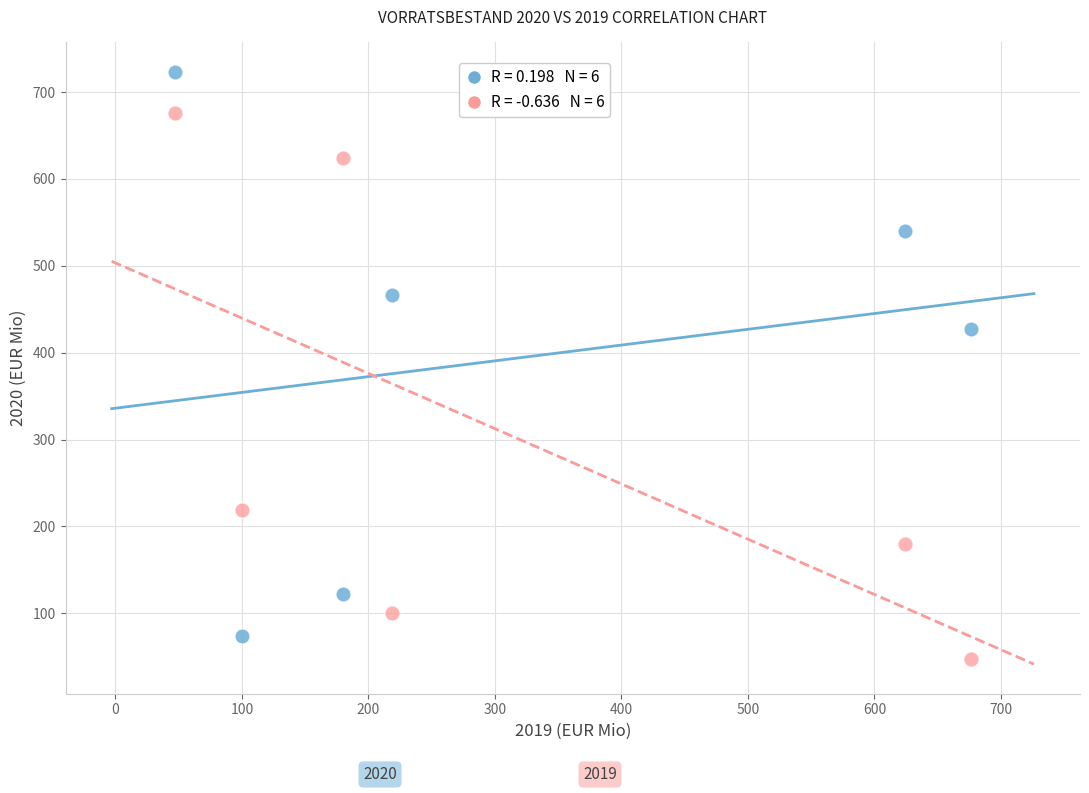

Across all data points, what is the average Y value?

350